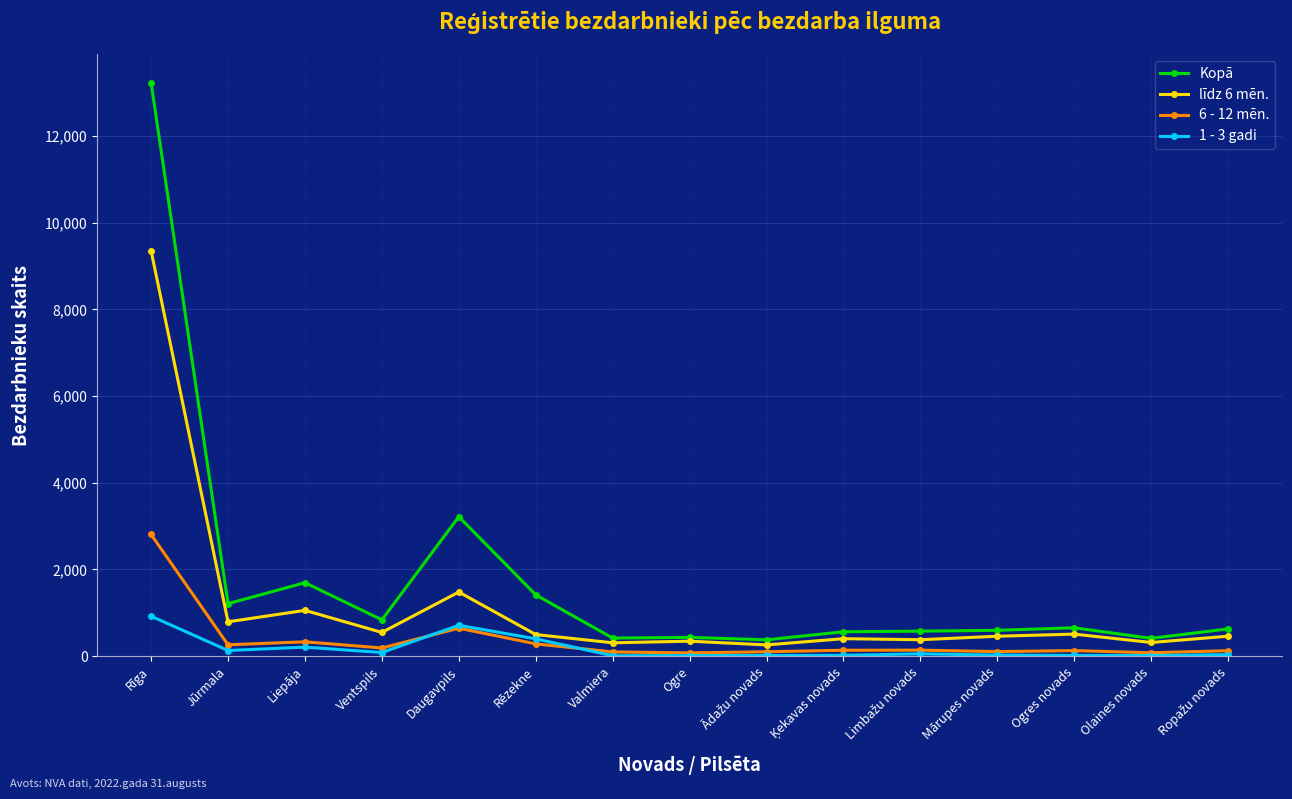

At which label does 6 - 12 mēn. reach its peak?

Rīga